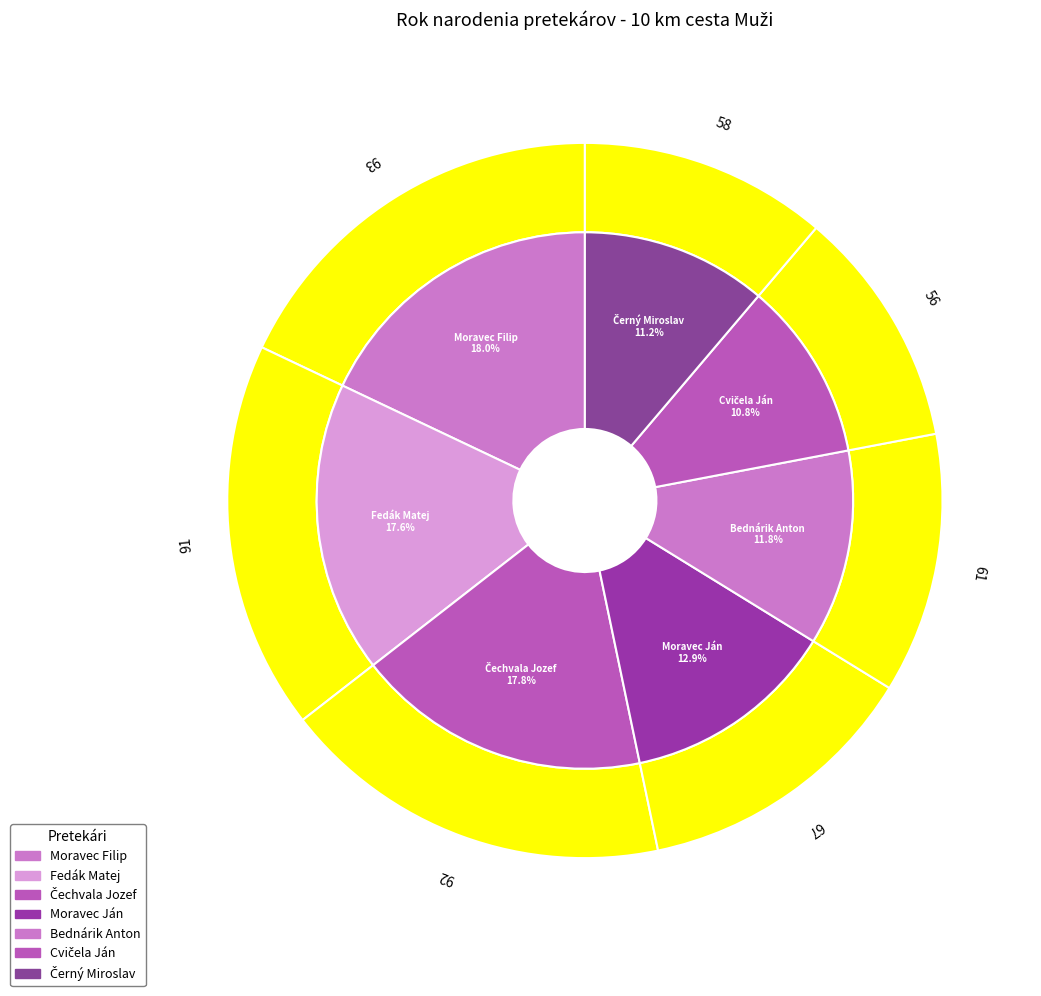

Count the number of slices in the pie.

7